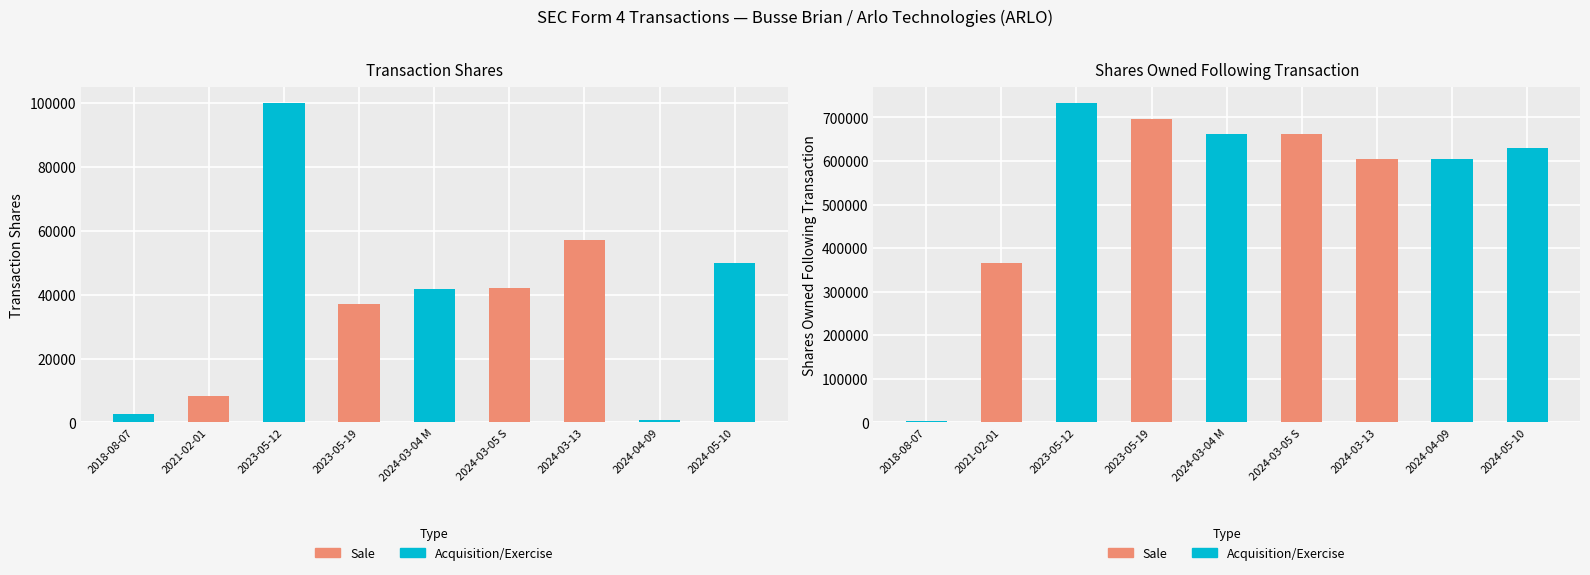

Reading left to right, extract all data points from this chart.

transactionShares: 2500	8346	100000	37085	41666	42161	56973	699	50000
sharesOwnedFollowingTransaction: 2500	365980	733901	696816	661878	661878	604905	605604	630264